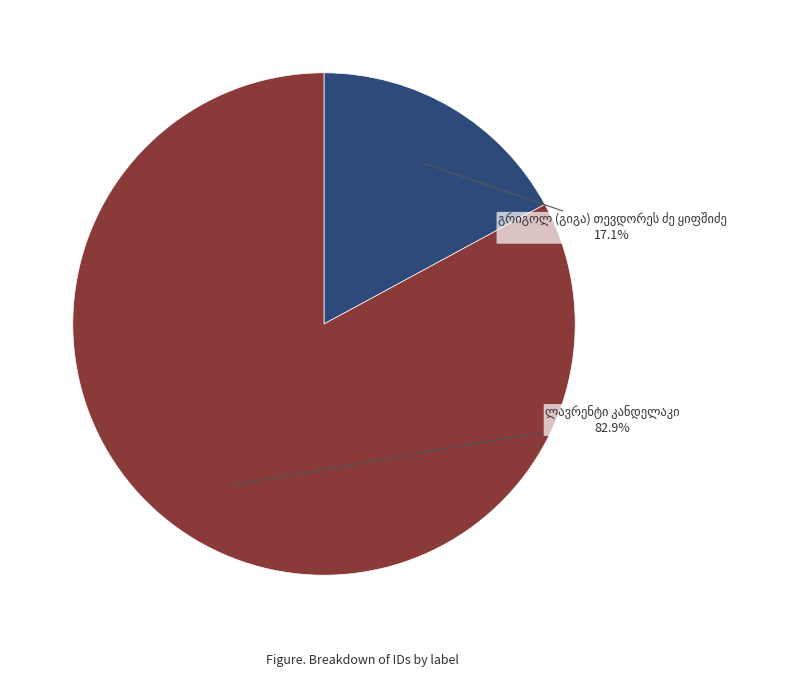

Is there a majority slice in this chart?

Yes